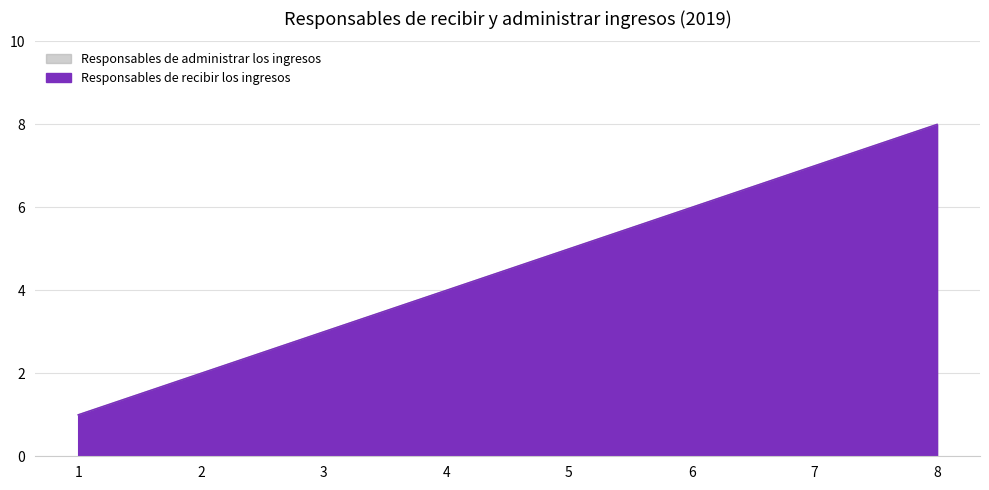

Which series has the largest total across all categories?

Responsables de recibir los ingresos